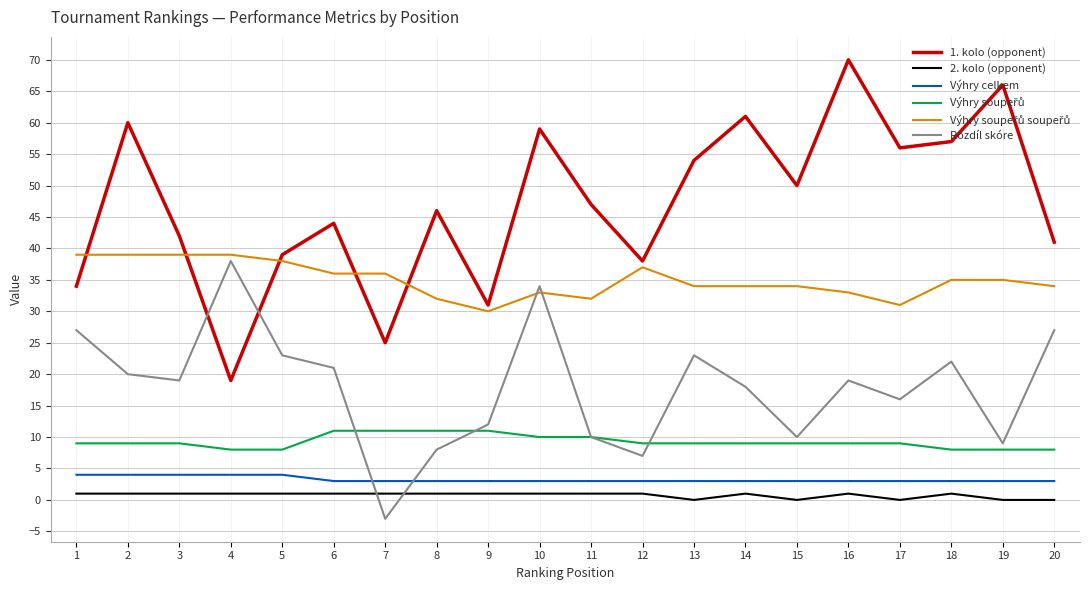

Is the value of 1. kolo (opponent) at 6 greater than the value of Výhry celkem at 19?

Yes